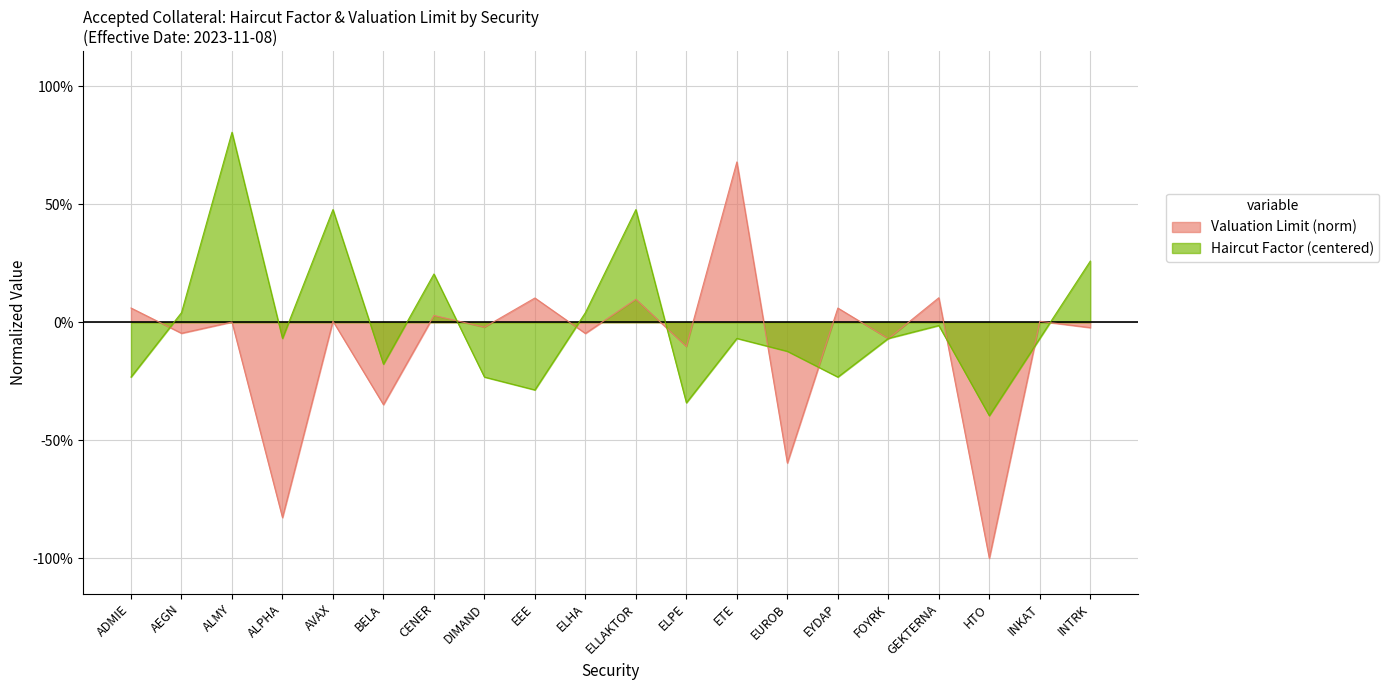

What are all the series names shown in the legend?

Valuation Limit (norm), Haircut Factor (centered)